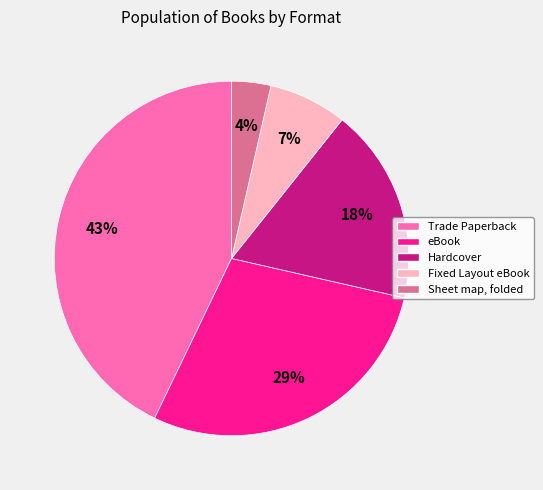

Which slice is the smallest?

Sheet map, folded